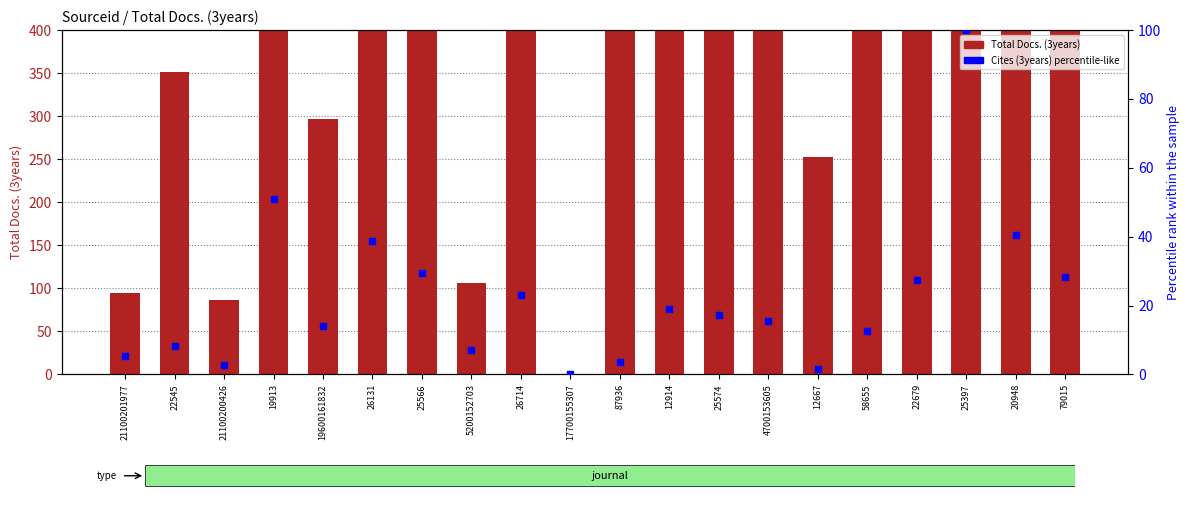

At which category is the sum across all series the highest?

20948